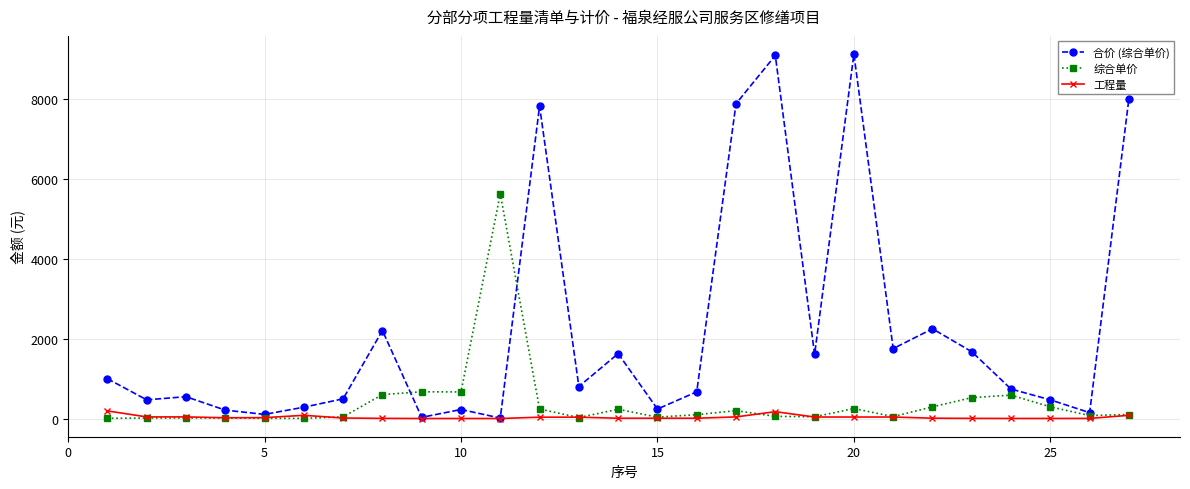

Which series has the largest range (max minus min)?

合价 (综合单价)